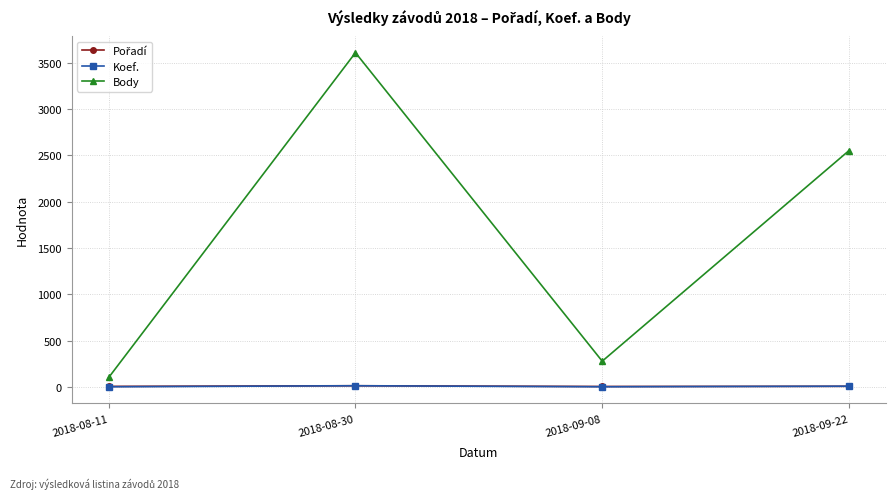

Where is the first local minimum for Body?

2018-09-08